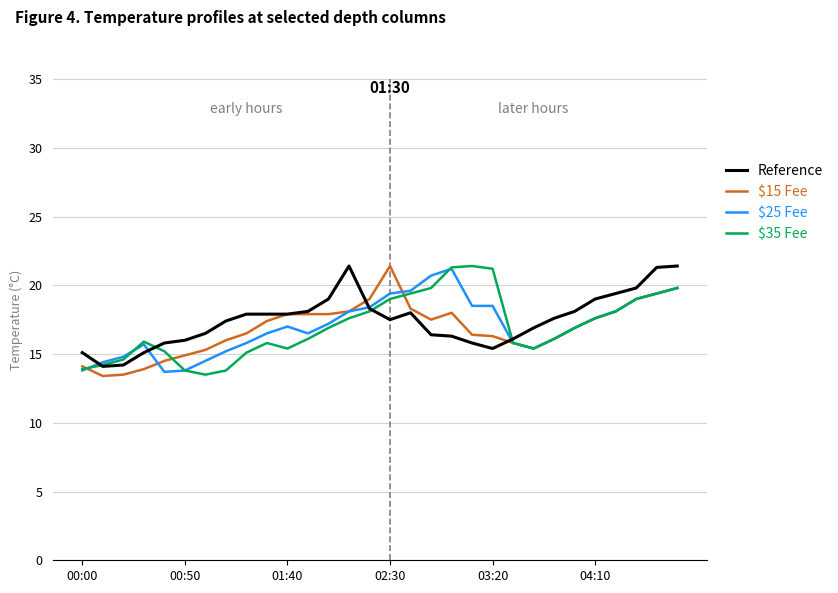

What is the highest value of the $15 Fee series?

21.4